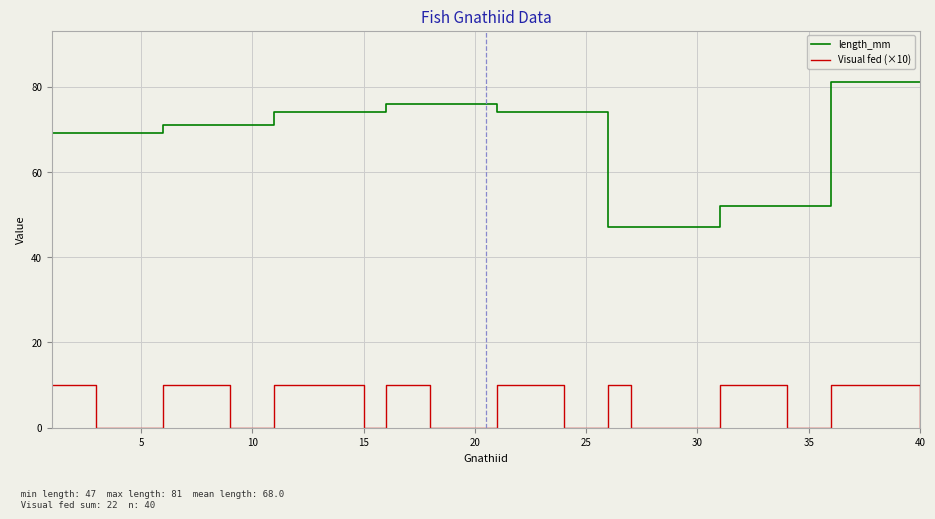

What is the lowest value of the length_mm series?

47